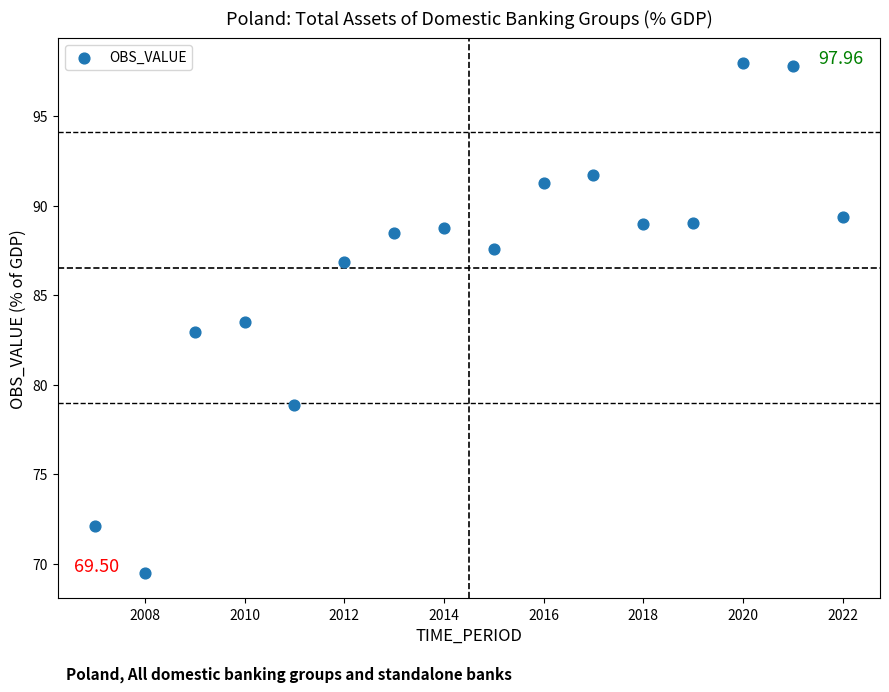

What is the range of Y values (max minus min)?

28.5